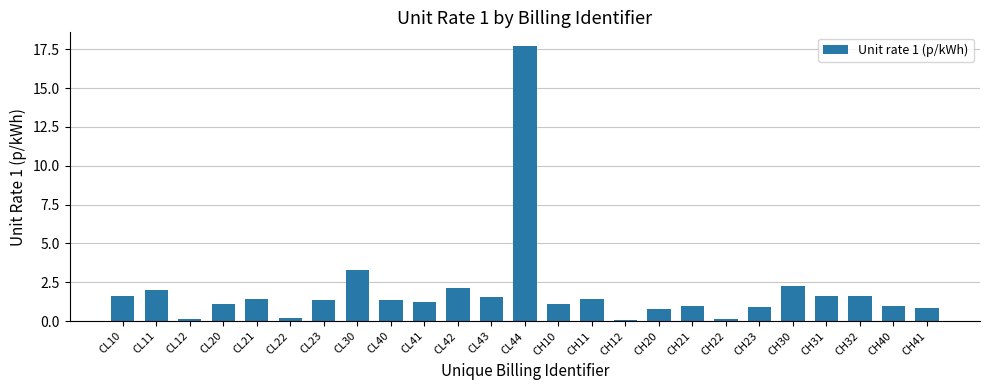

Between CL40 and CH12, which is larger?

CL40